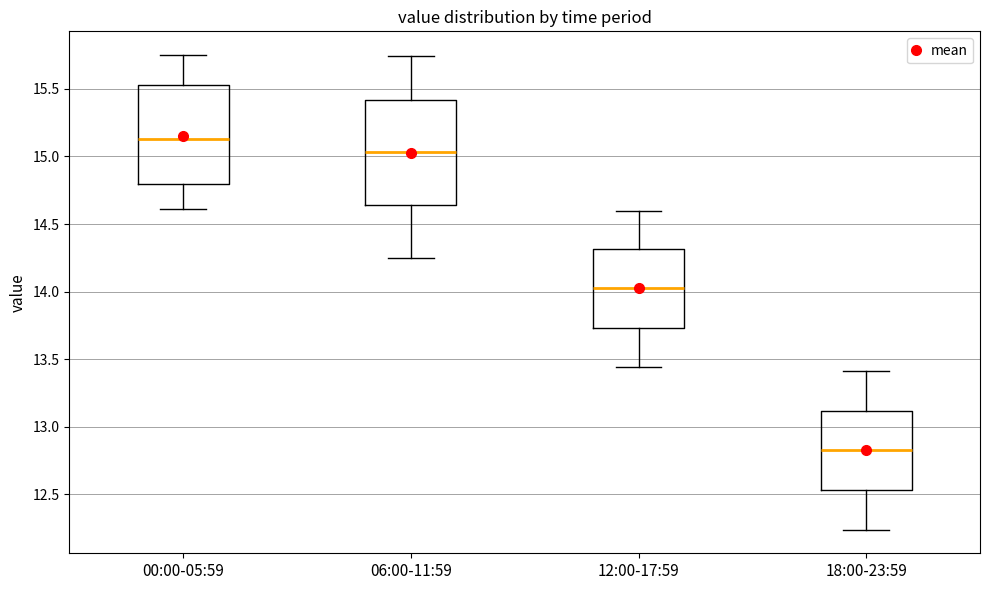

Reading left to right, transcribe this box plot: for each box, give where its median line is, the range the box spans, and where its two whiskers end, as read against the y-axis. The values are not printed on the chart, so give them approximately, as read against the axis.

00:00-05:59: median 15.15, box 14.80 to 15.55, whiskers 14.60 to 15.75
06:00-11:59: median 15.05, box 14.65 to 15.40, whiskers 14.25 to 15.75
12:00-17:59: median 14.05, box 13.75 to 14.30, whiskers 13.45 to 14.60
18:00-23:59: median 12.85, box 12.55 to 13.10, whiskers 12.25 to 13.40